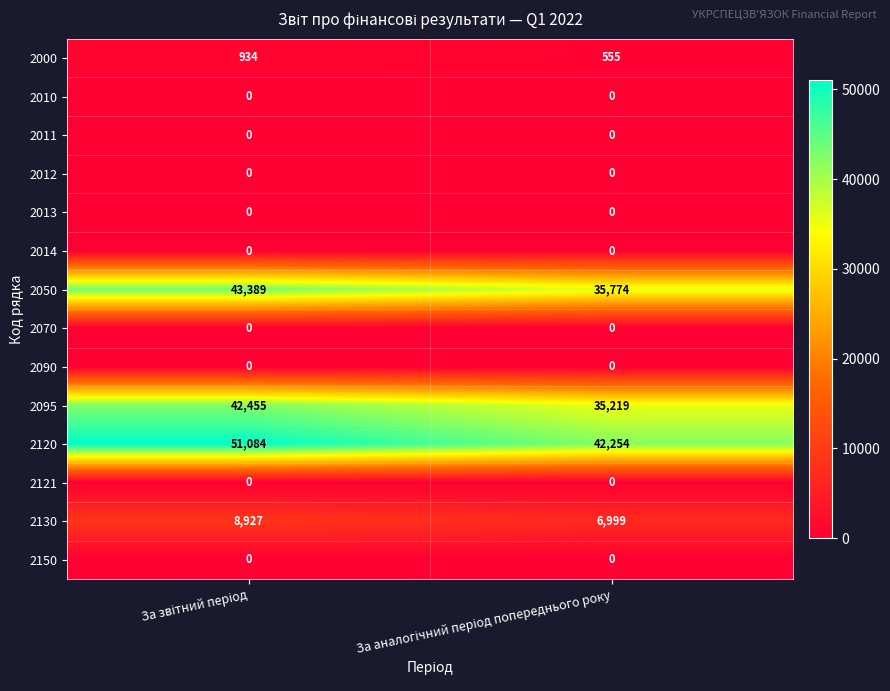

Which series has the largest total across all categories?

2120